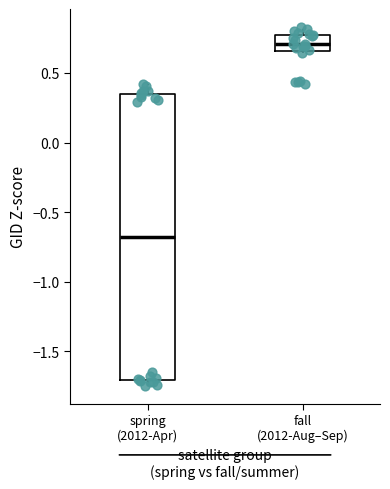

Which box's median line is the highest?

fall (2012-Aug–Sep)